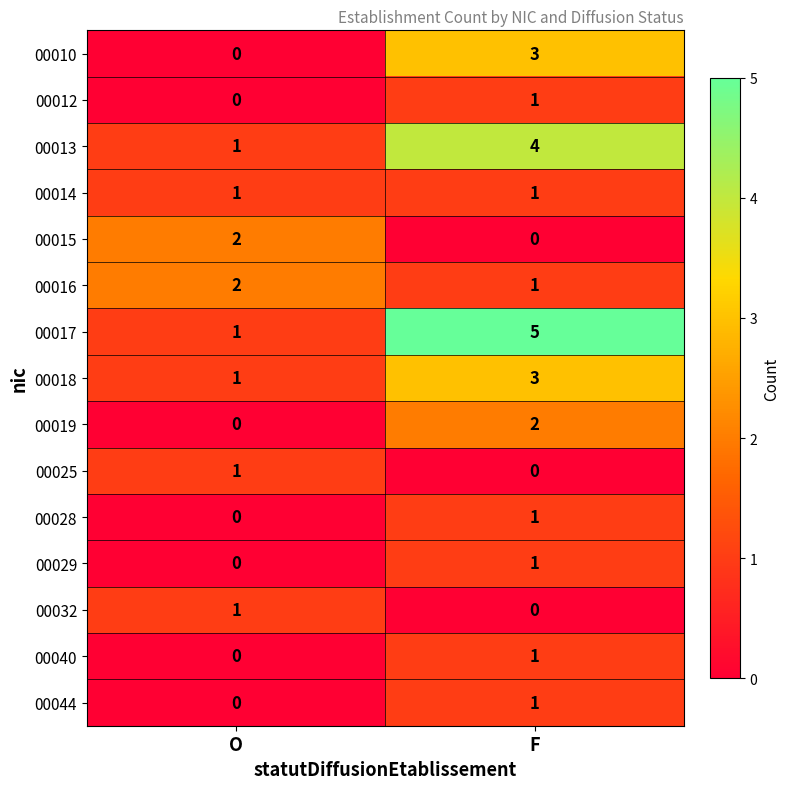

Which label corresponds to the largest value in the chart?

F